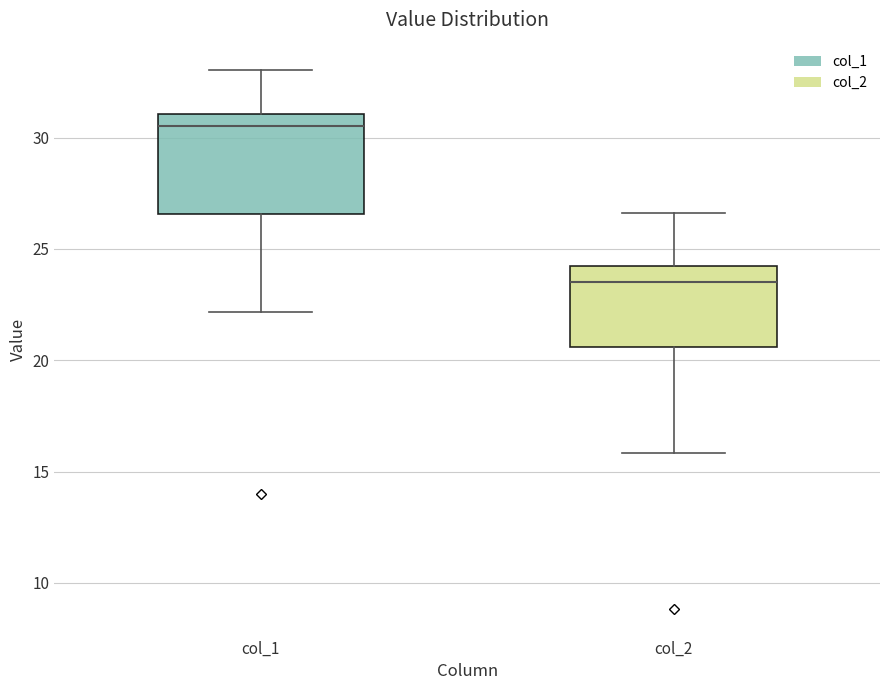

Reading left to right, read every box against the y-axis: the position of its median line, the range the box covers, and the ends of its whiskers. The values are not printed on the chart, so give them approximately, as read against the axis.

col_1: median 30.5, box 26.5 to 31.0, whiskers 22.0 to 33.0
col_2: median 23.5, box 20.5 to 24.0, whiskers 16.0 to 26.5